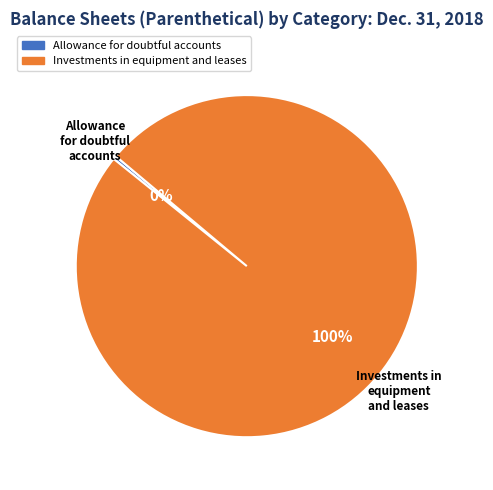

Does Allowance for doubtful accounts account for over 50% of the chart?

No